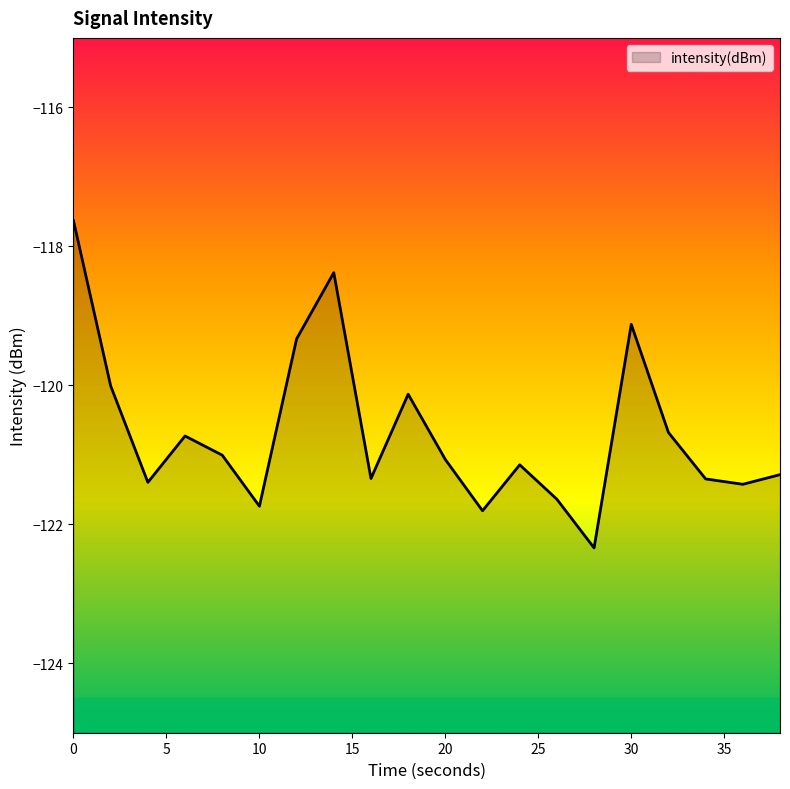

What is the smallest value displayed?

-122.3